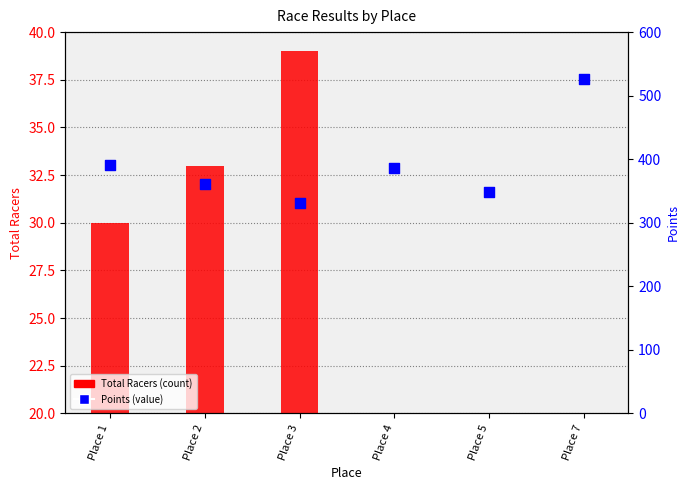

What is the total value across all series at Place 4?

399.4